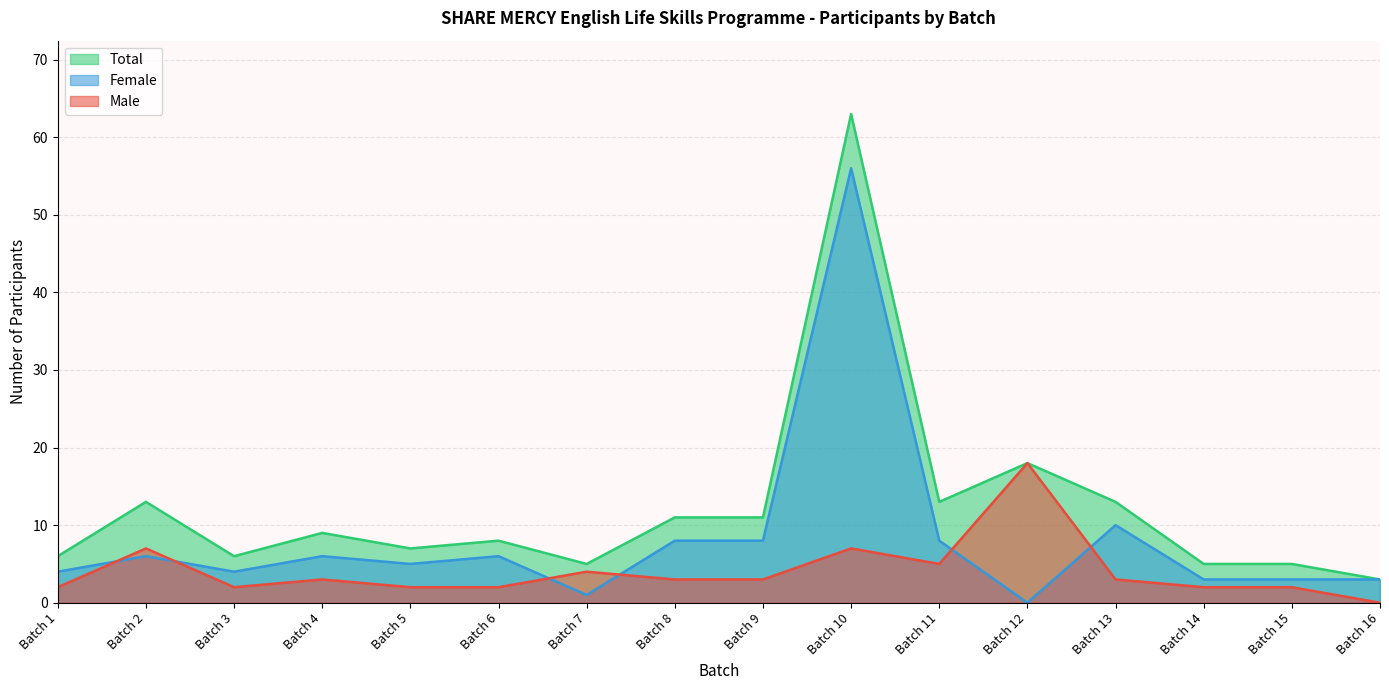

True or false: Female and Male intersect in this chart.

True